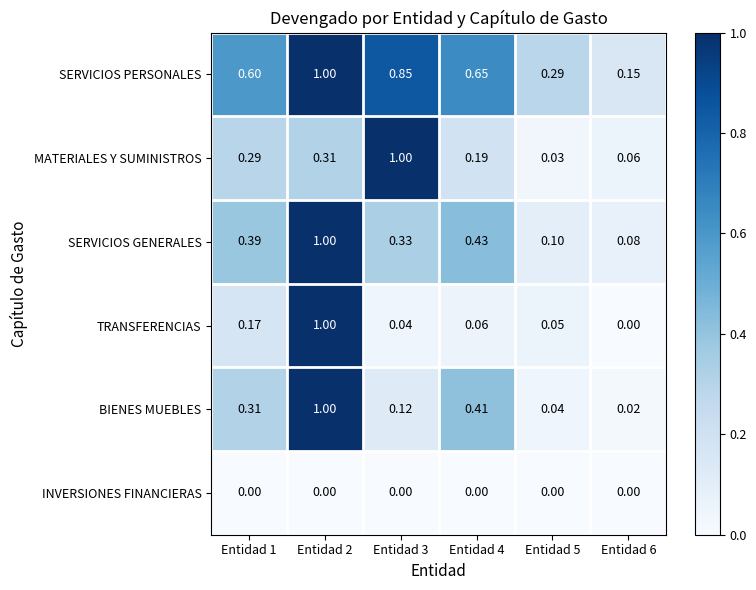

Rank the series at Entidad 5 from lowest to highest value.

INVERSIONES FINANCIERAS, MATERIALES Y SUMINISTROS, BIENES MUEBLES, TRANSFERENCIAS, SERVICIOS GENERALES, SERVICIOS PERSONALES